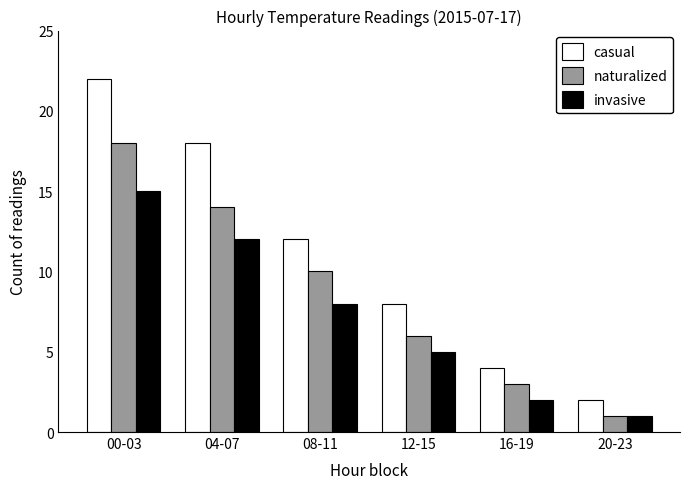

Reading left to right, transcribe all the data shown in this chart.

casual: 00-03=22	04-07=18	08-11=12	12-15=8	16-19=4	20-23=2
naturalized: 00-03=18	04-07=14	08-11=10	12-15=6	16-19=3	20-23=1
invasive: 00-03=15	04-07=12	08-11=8	12-15=5	16-19=2	20-23=1